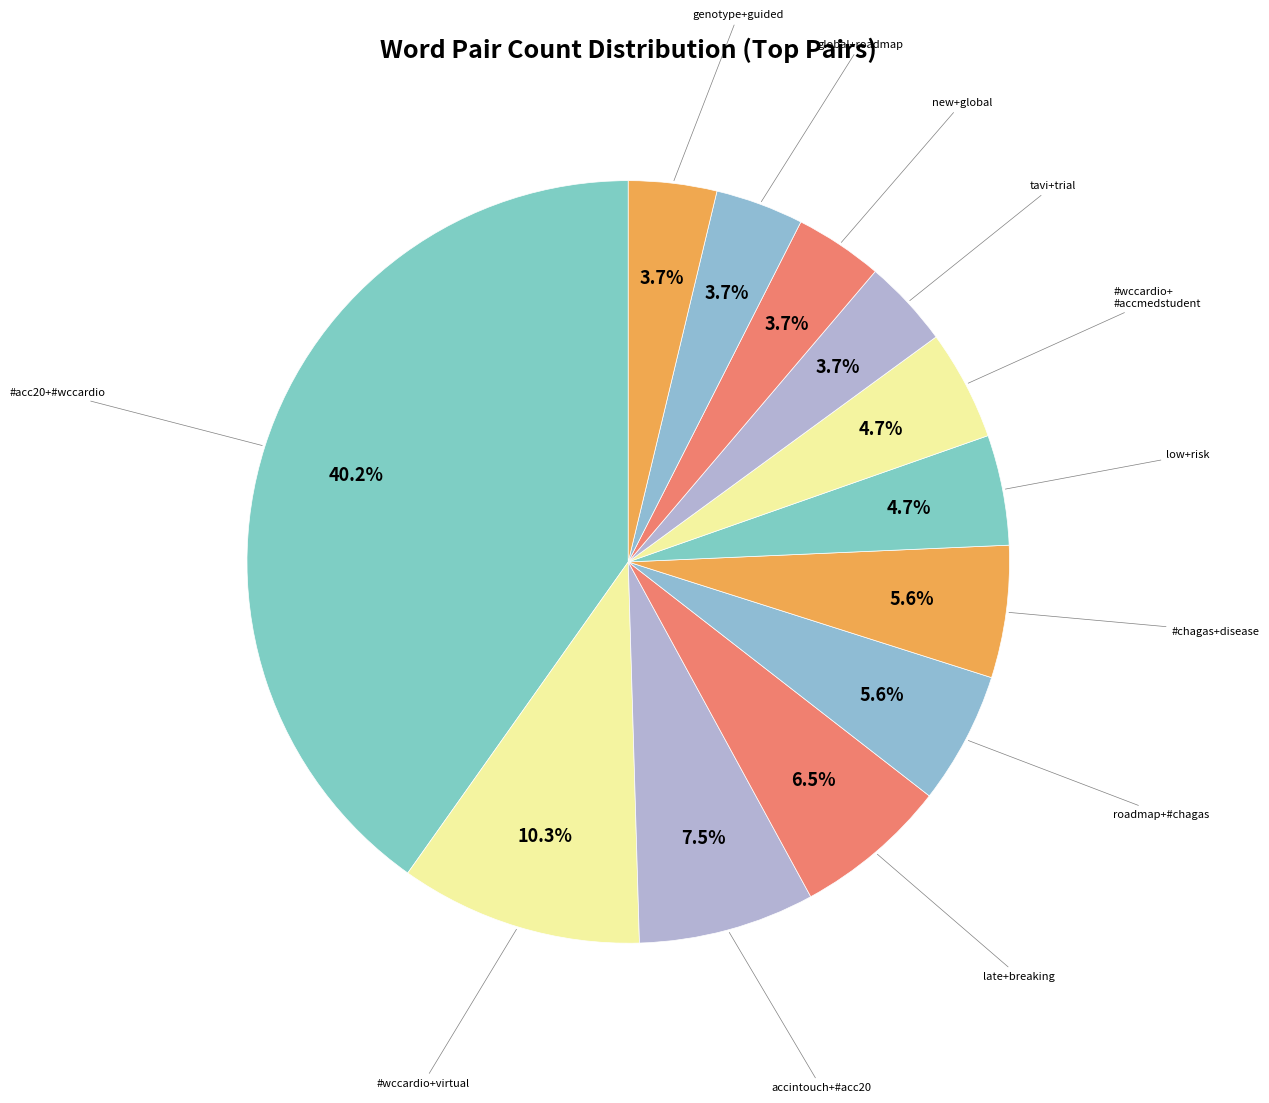

To the nearest percent, what is the average slice percentage?

8%